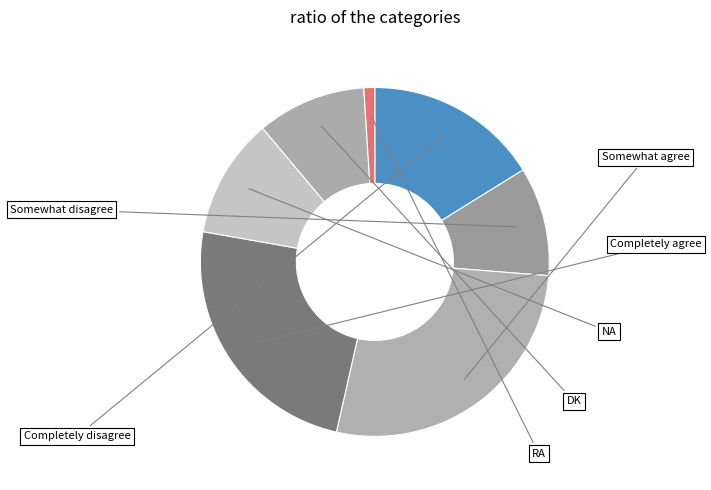

How many segments does this pie chart have?

7